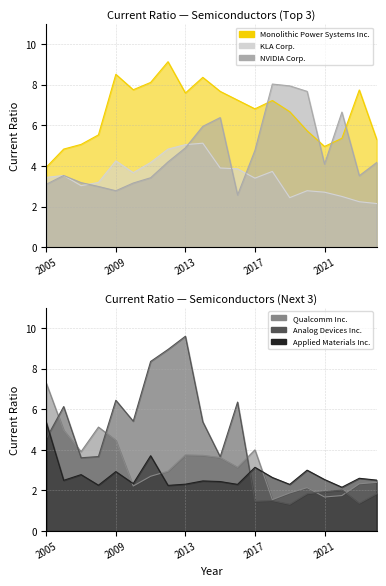

The Monolithic Power Systems Inc. series shows 10.3 at 2019. True or false?

False